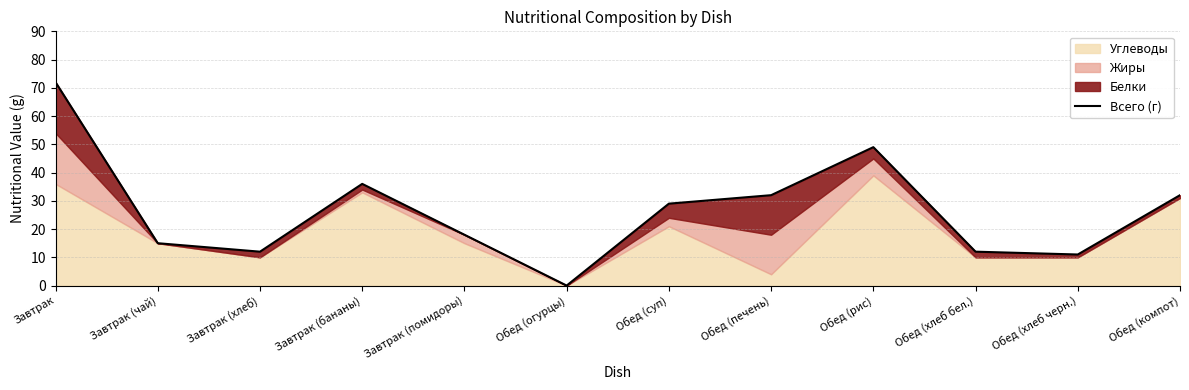

What is the ratio of the value at Завтрак (хлеб) to the value at Обед (суп)?

0.4